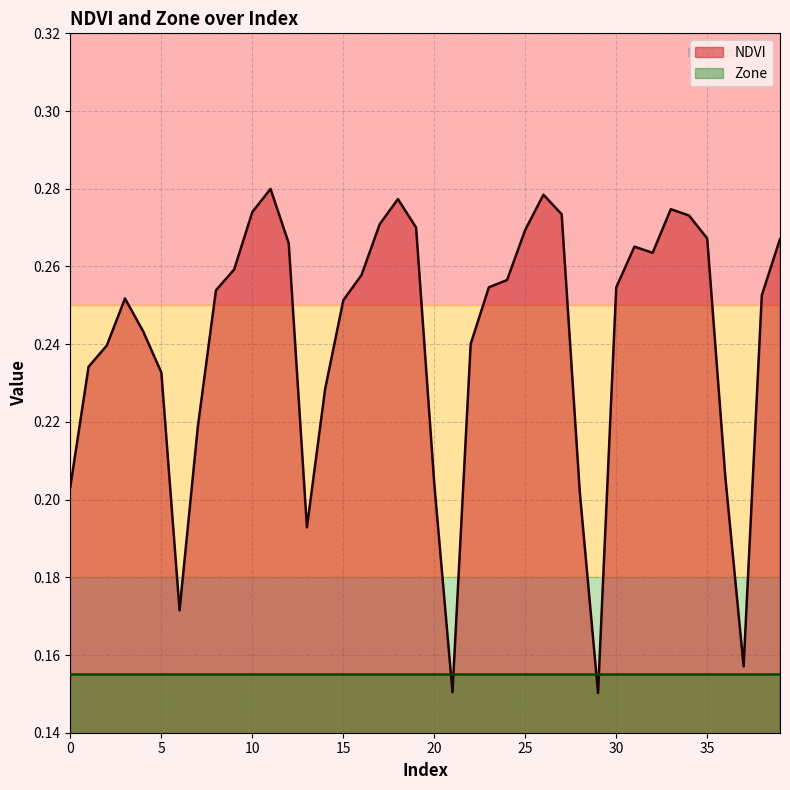

How many interior local valleys (lower than both neighbors) does the data have?

6